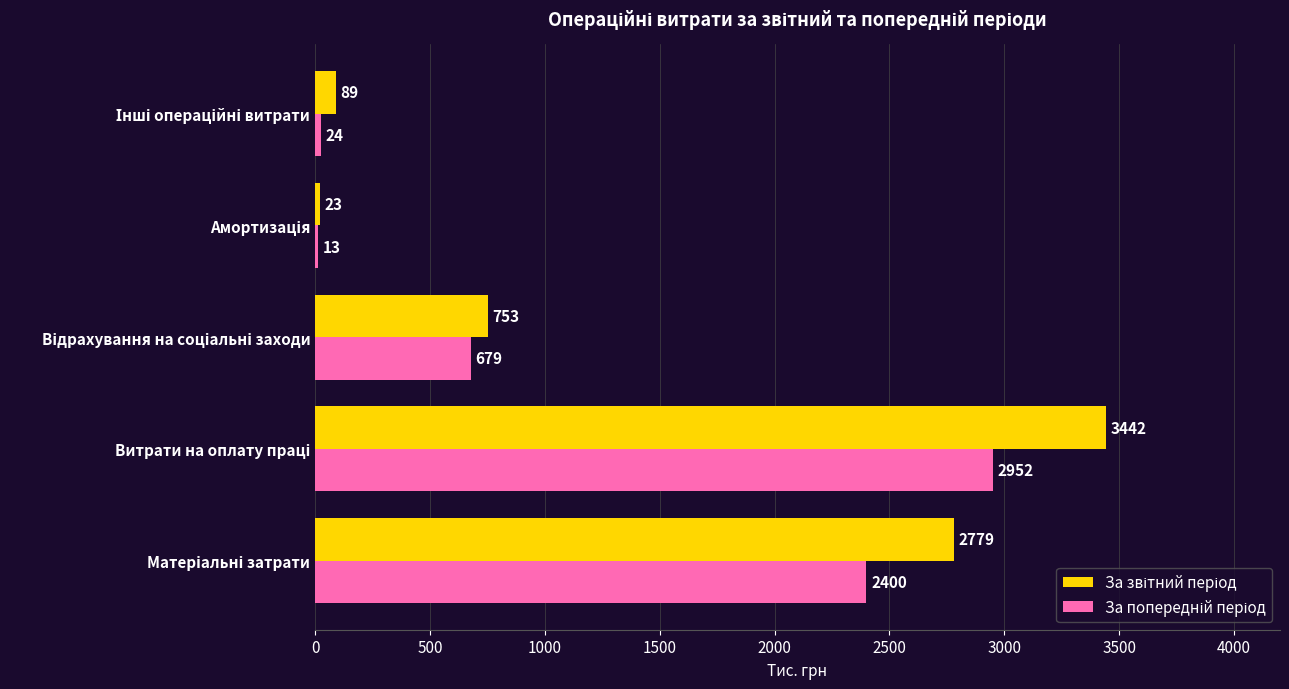

Count the number of data series in this chart.

2